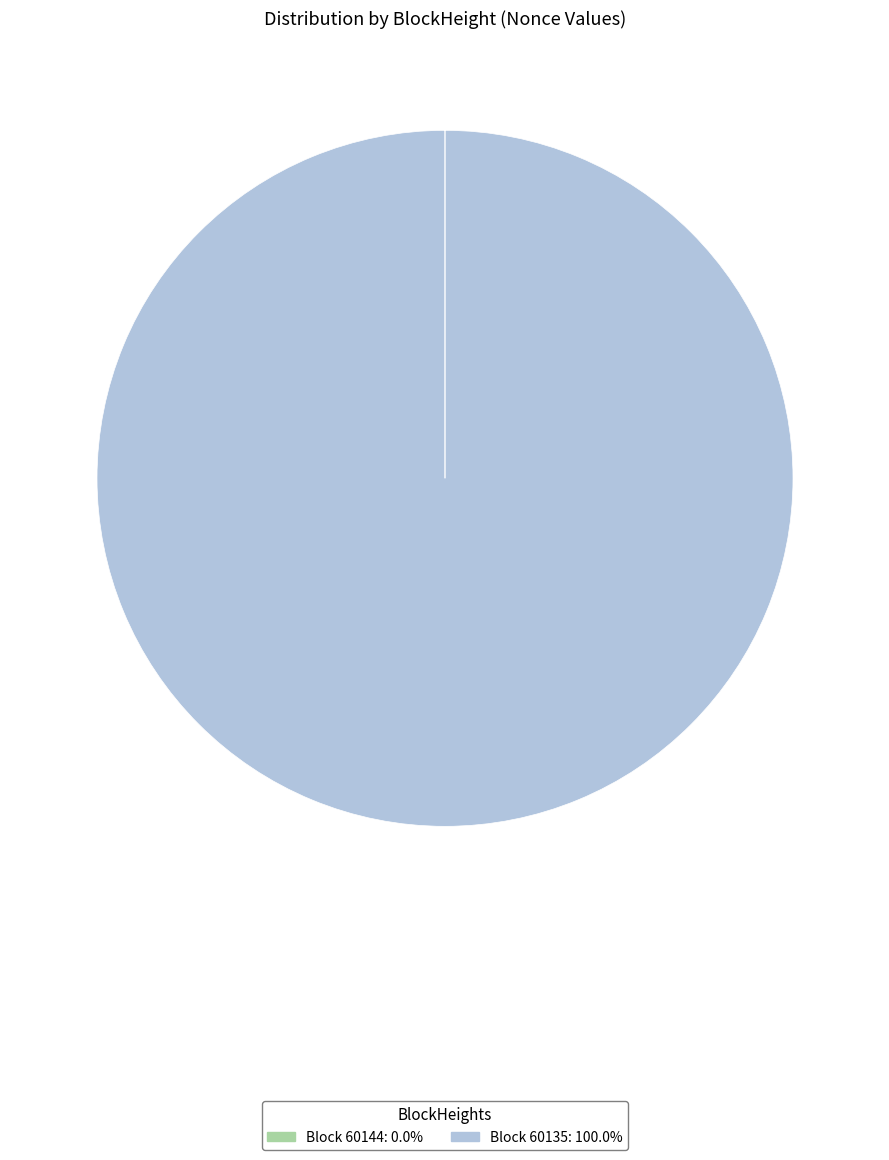

Does any single category account for the majority?

Yes